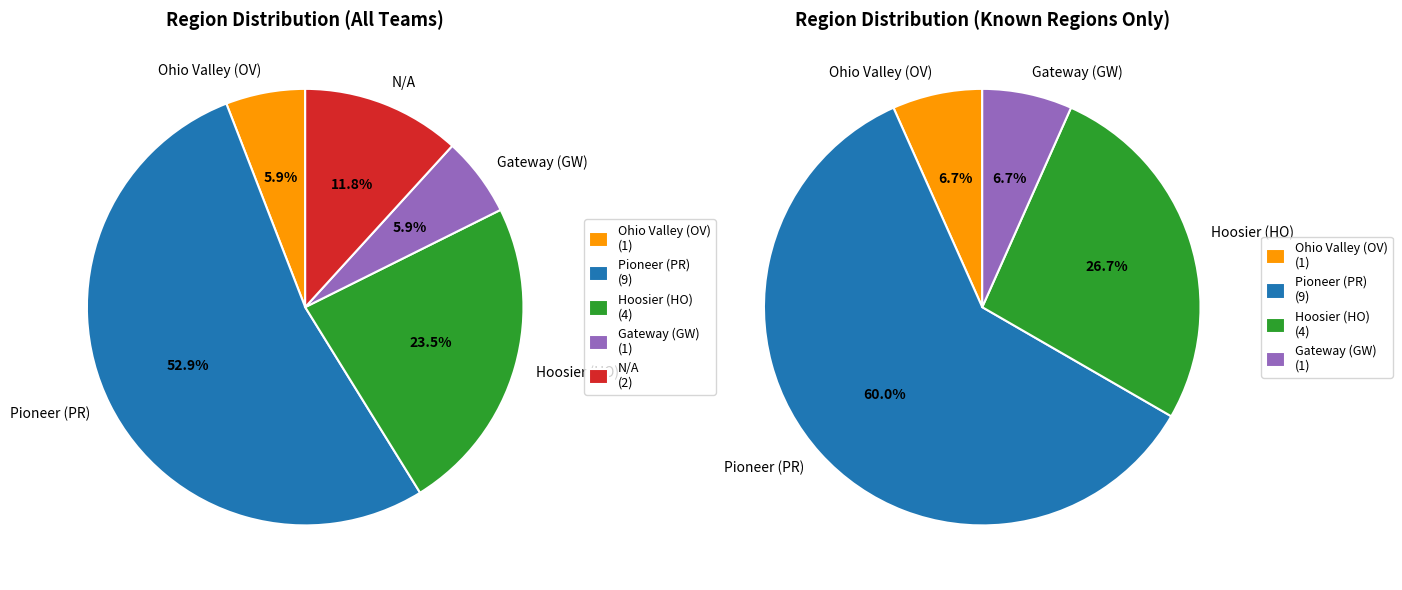

What is the majority slice?

Pioneer (PR)